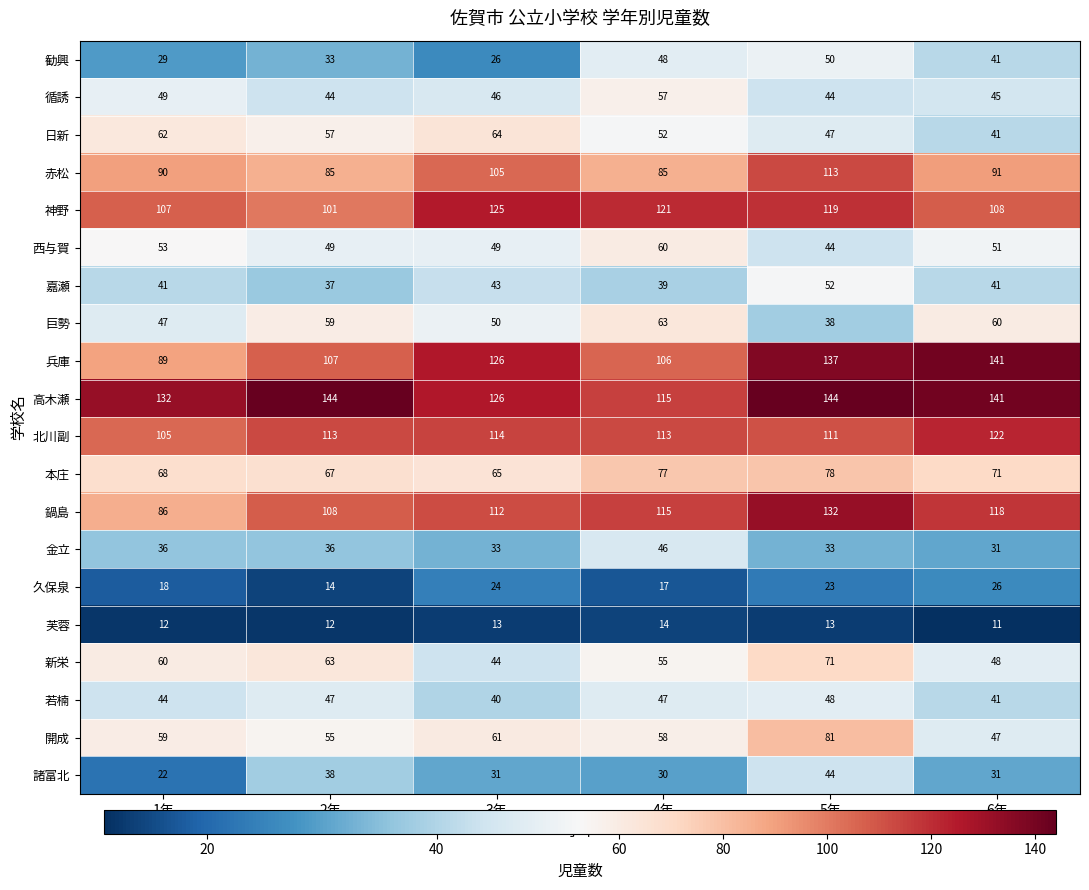

Where is 循誘 nearest to the value 50?

1年